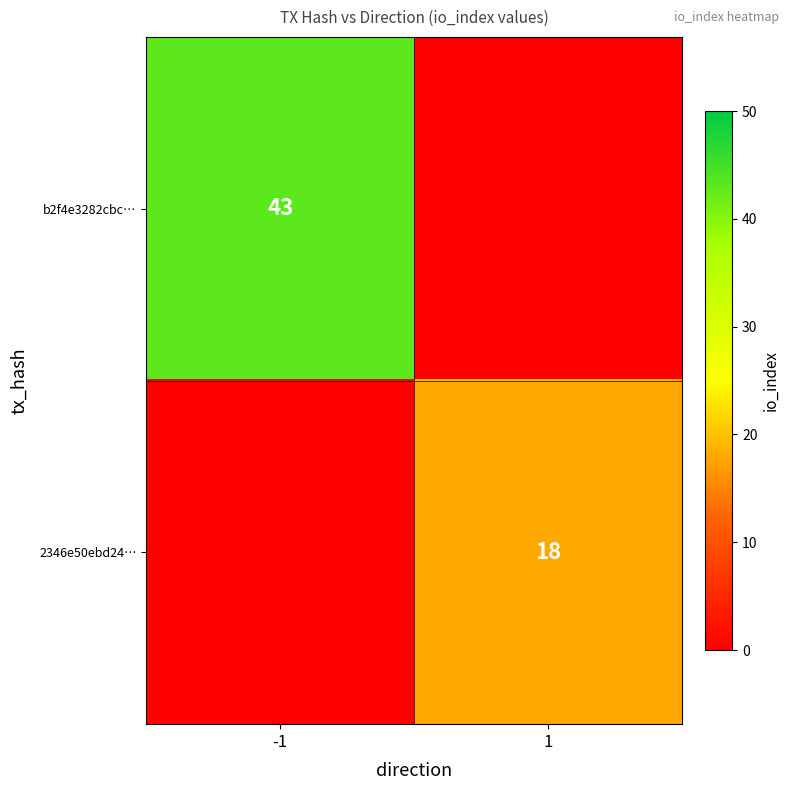

Is the value of 2346e50ebd24… at 1 greater than the value of b2f4e3282cbc… at -1?

No